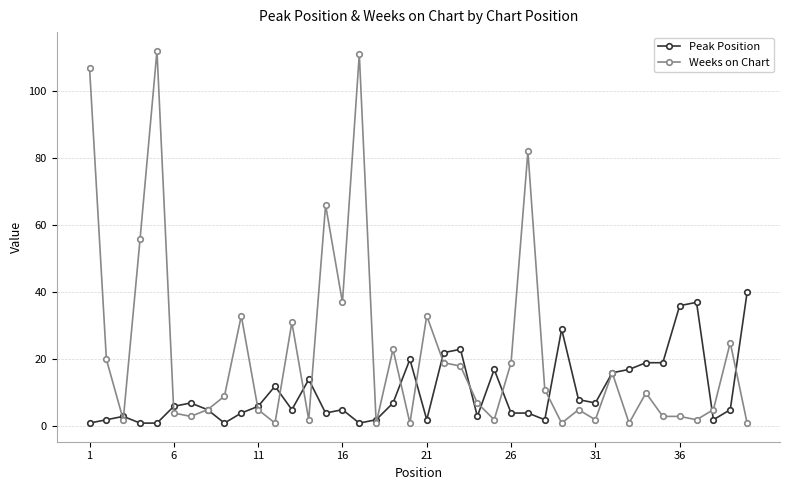

True or false: Peak Position and Weeks on Chart intersect in this chart.

True